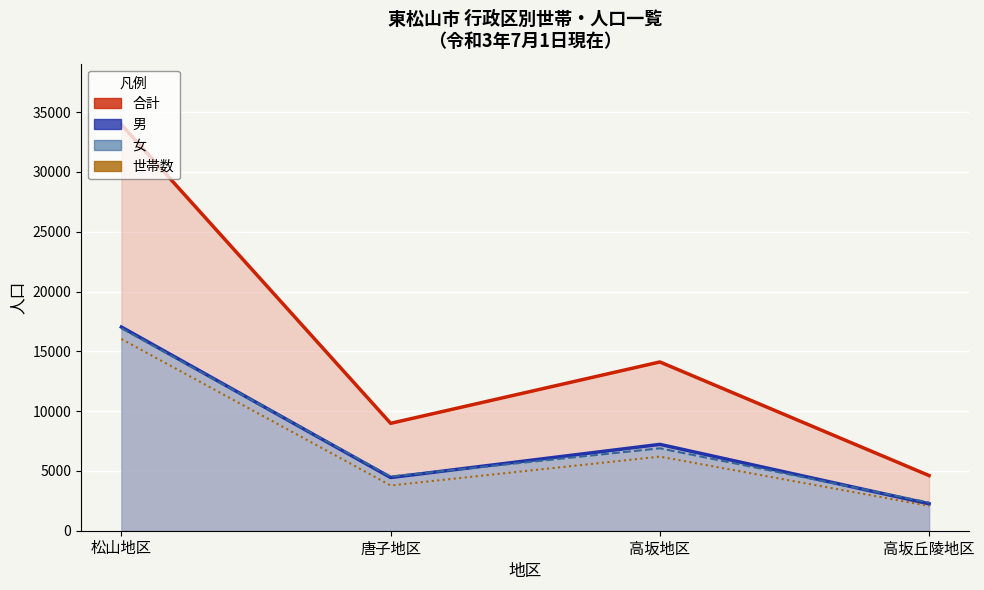

What is the sum of the 女（線） values at 高坂地区 and 高坂丘陵地区?

9253